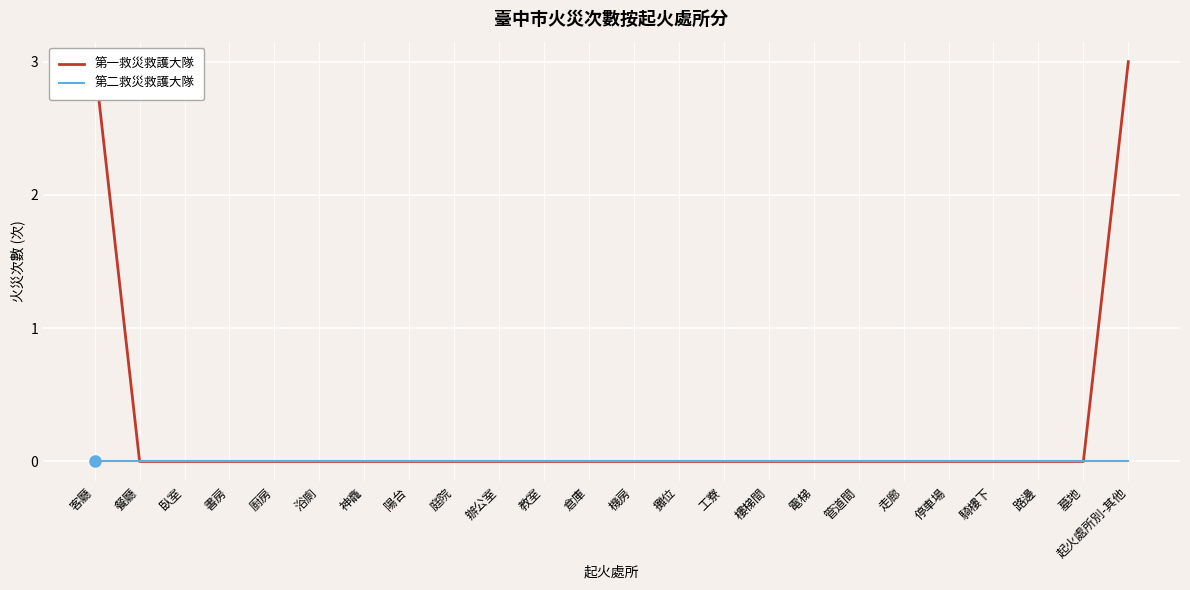

What are all the series names shown in the legend?

第一救災救護大隊, 第二救災救護大隊